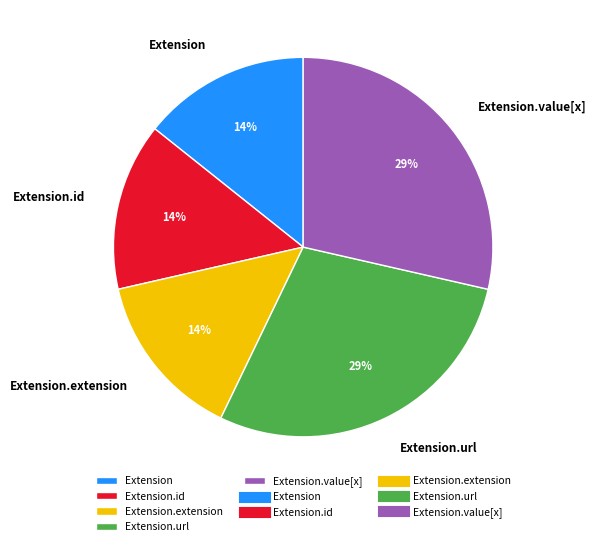

Combined, do Extension.url and Extension.value[x] account for over 50%?

Yes